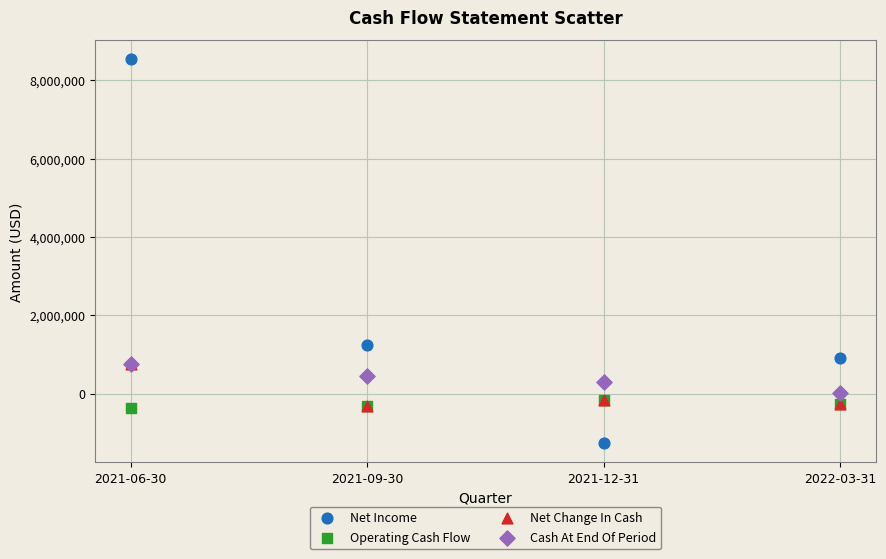

Across all series, what Y value is closest to 3636644?

1229478